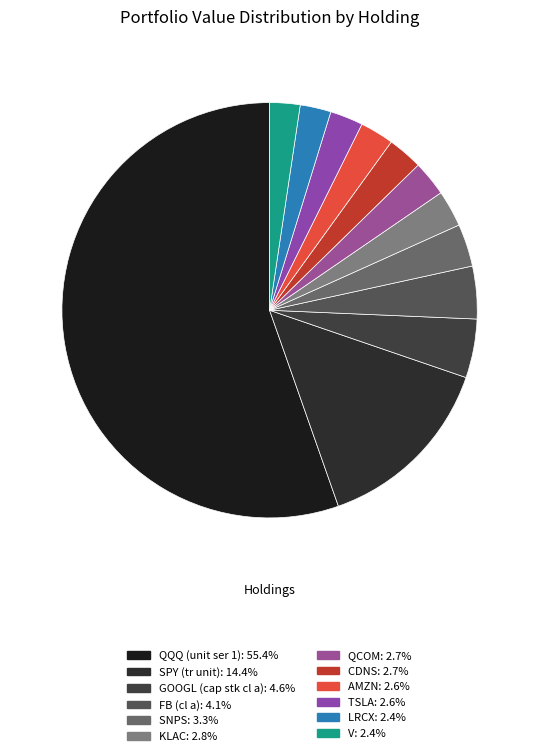

Does QQQ (unit ser 1) represent more than half of the total?

Yes